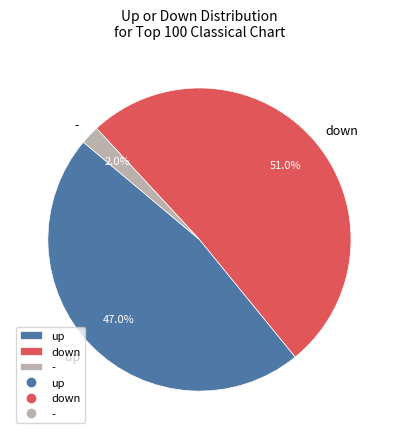

Is the sum of up and - greater than half?

No